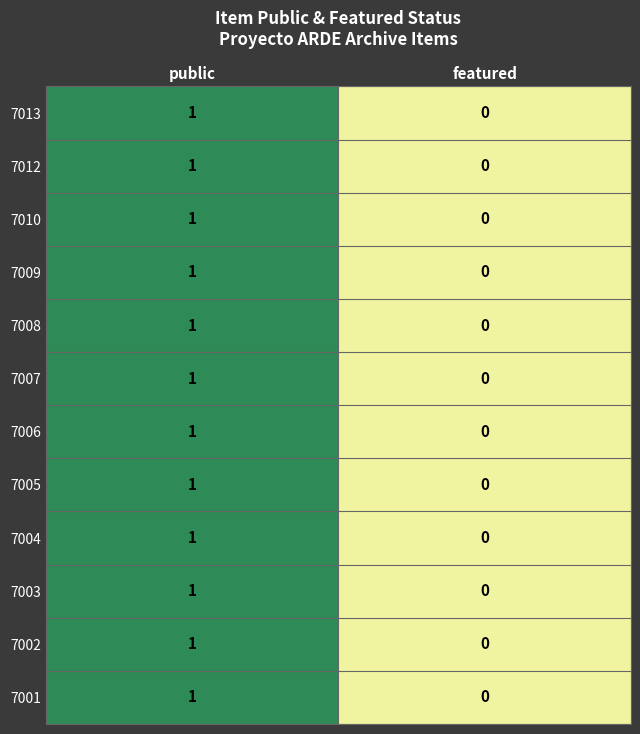

List the labels in order of 7008 value, largest first.

public, featured